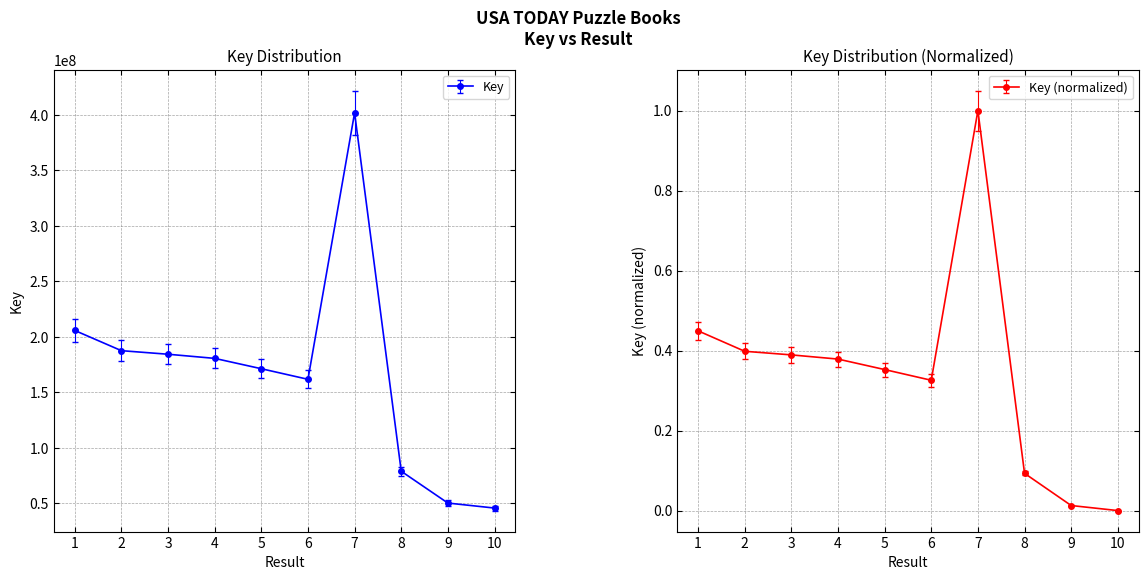

Which has a higher value, 8 or 10?

8